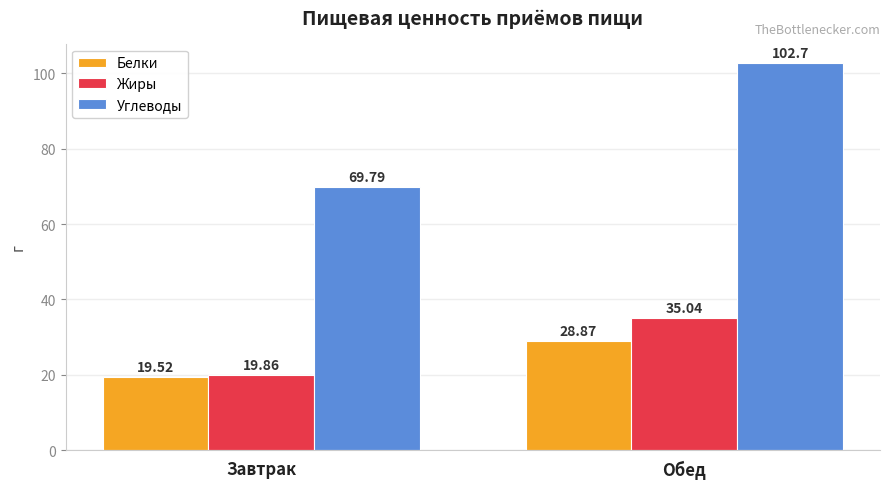

What are all the series names shown in the legend?

Белки, Жиры, Углеводы